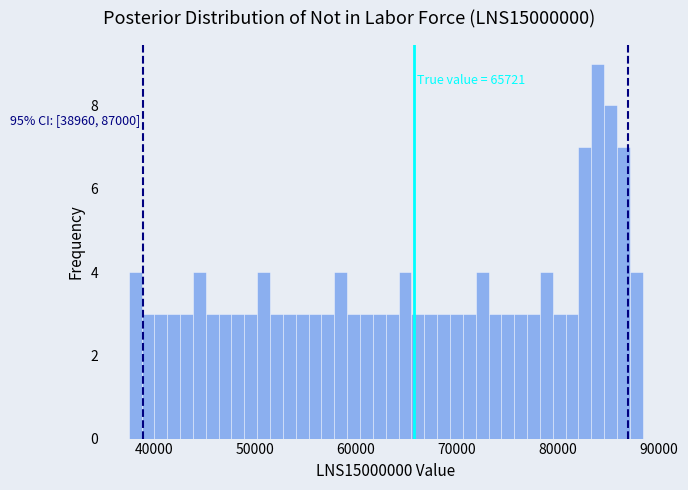

Read against the x-axis, roughly where is the centre of the tallest bar?

84000